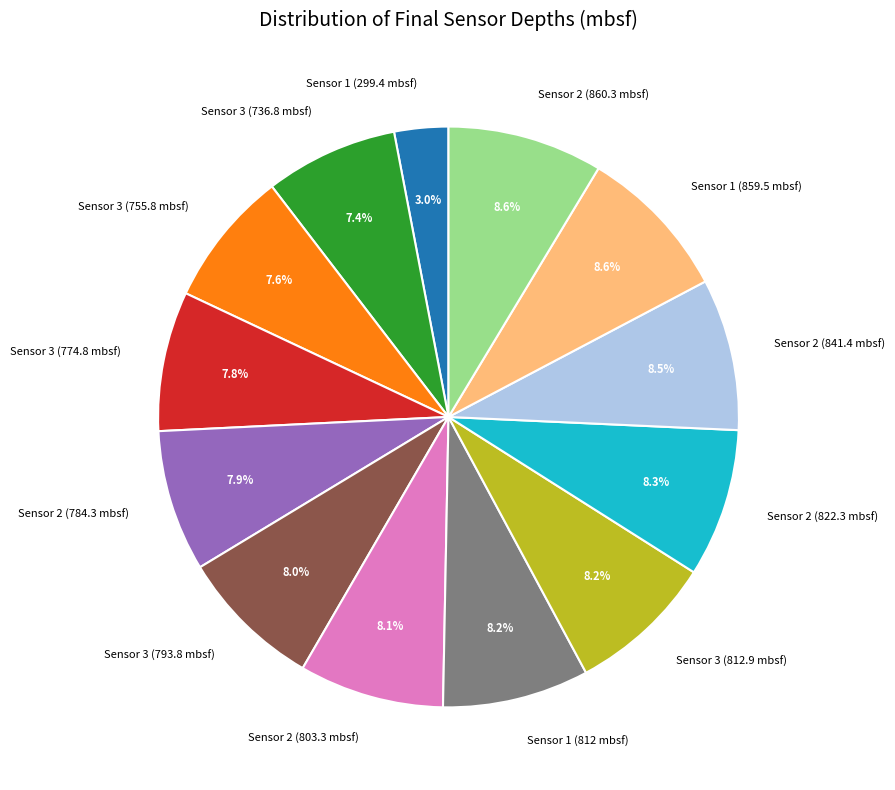

Which category has the smallest portion of the pie?

Sensor 1 (299.4 mbsf)